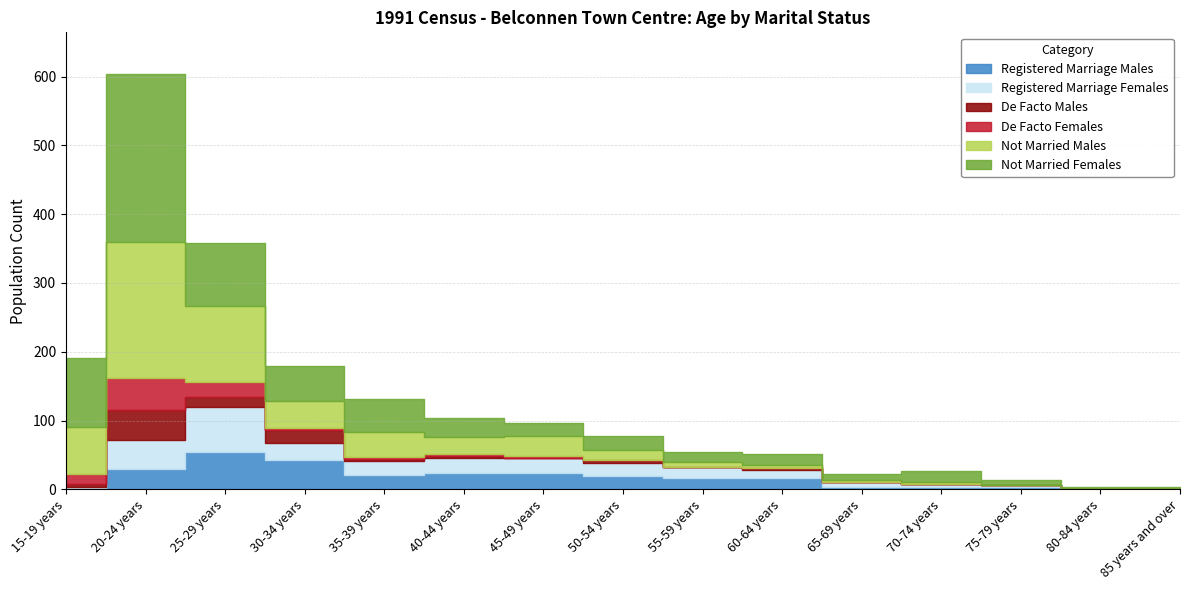

Count the number of categories in the chart.

15